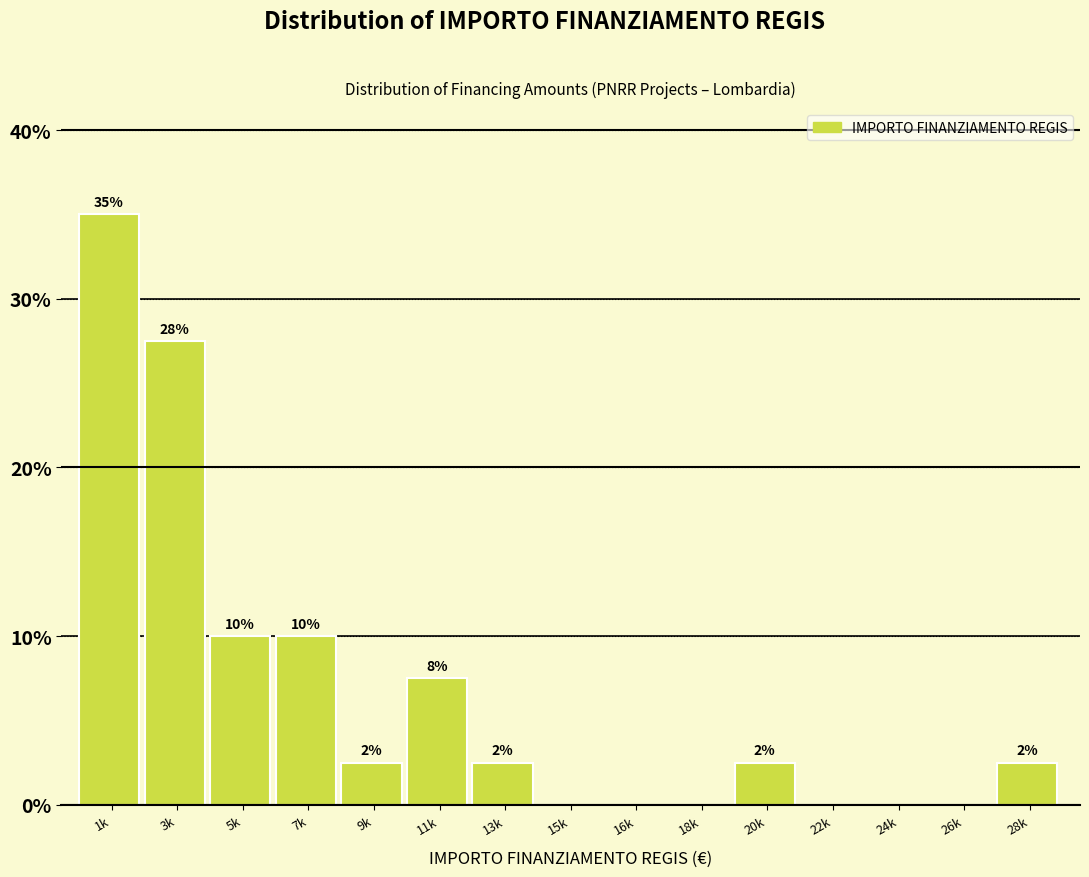

Are the bars horizontal?

No